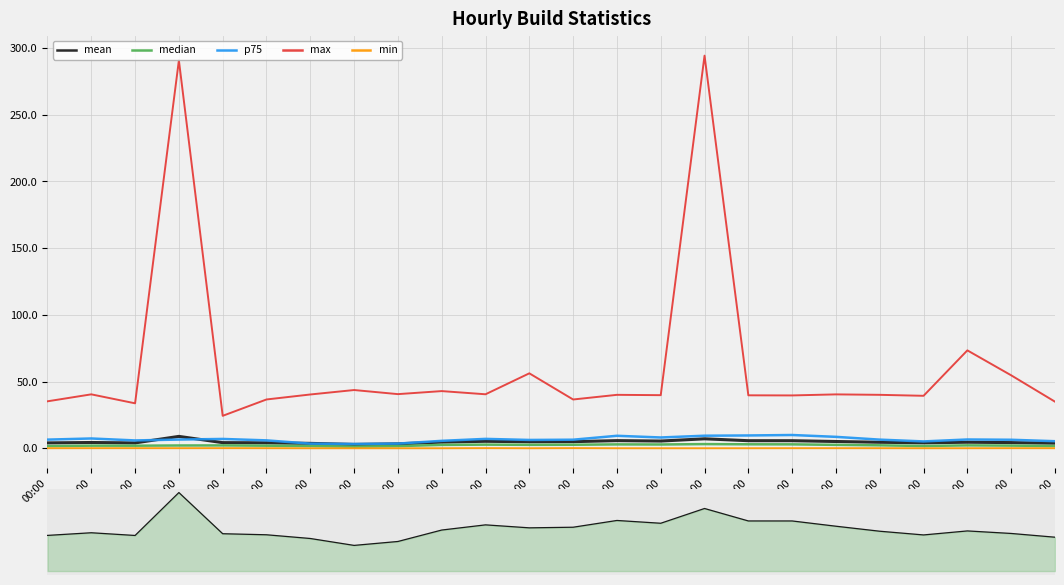

Rank the categories by min value from highest to lowest.

12:00, 10:00, 04:00, 02:00, 01:00, 22:00, 03:00, 17:00, 19:00, 05:00, 18:00, 23:00, 00:00, 21:00, 16:00, 20:00, 13:00, 06:00, 15:00, 09:00, 11:00, 14:00, 08:00, 07:00